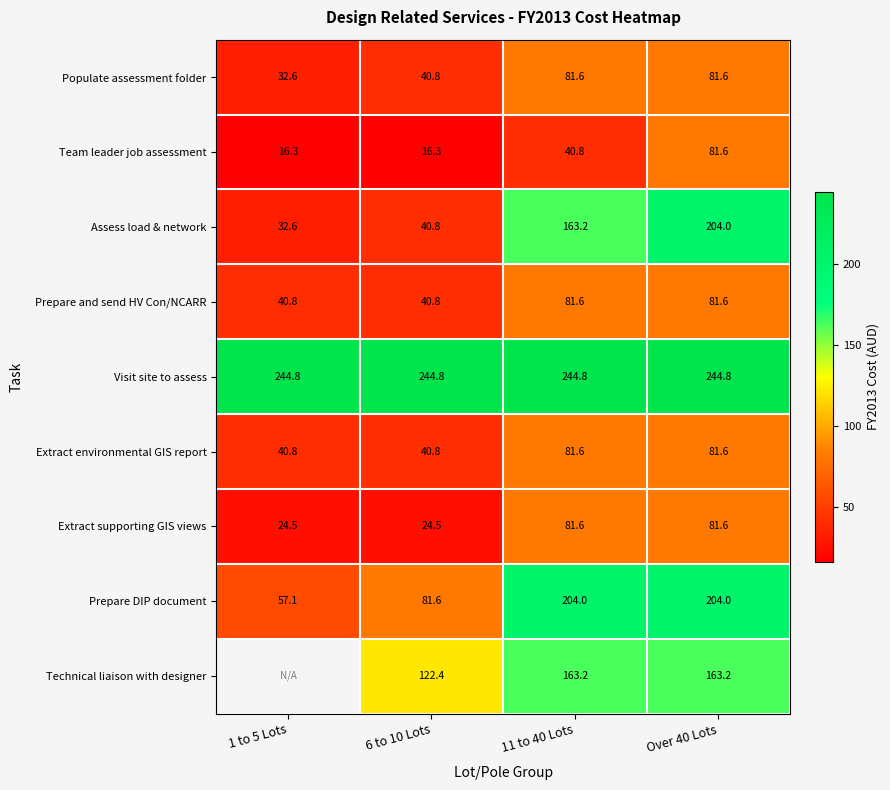

What is the sum of all Team leader job assessment values?

155.0